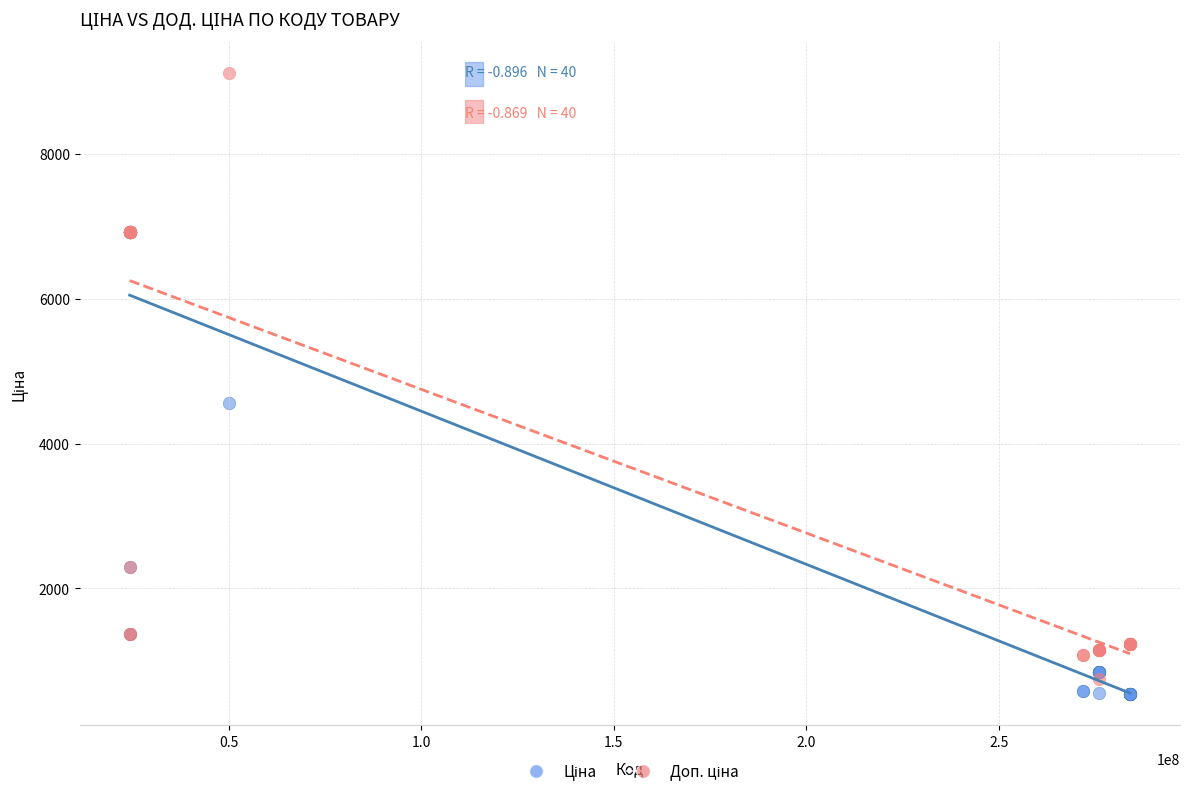

Across all series, what Y value is closest to 4831?

4561.9